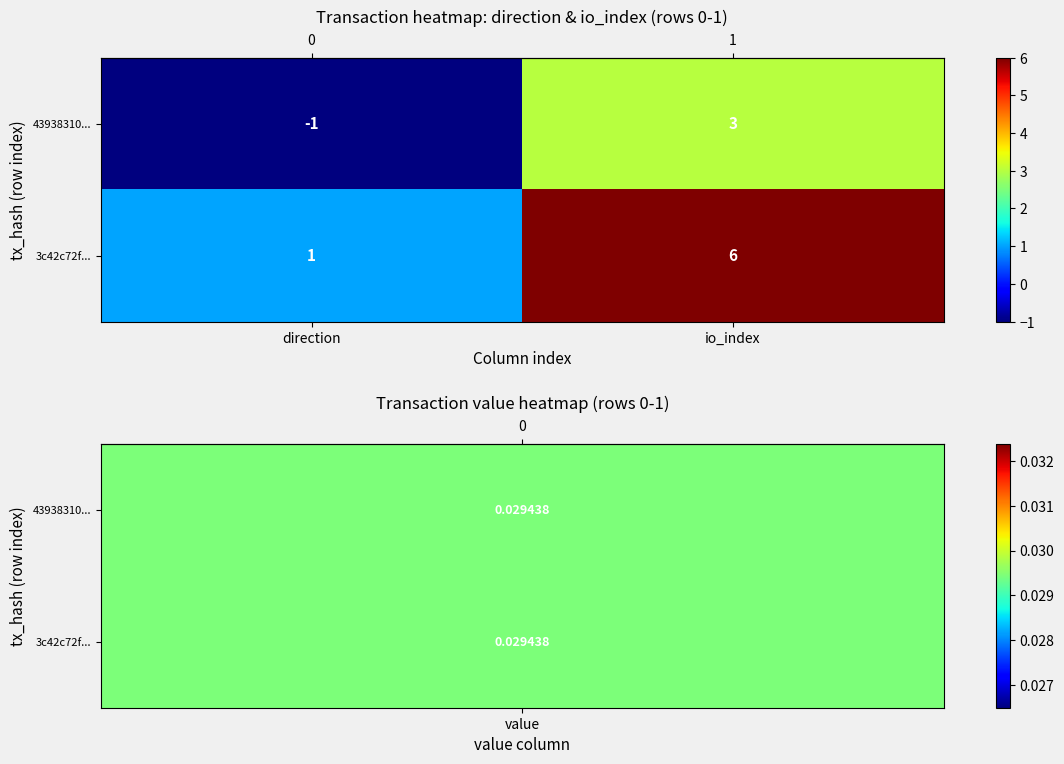

At which label does 3c42c72f... reach its peak?

io_index